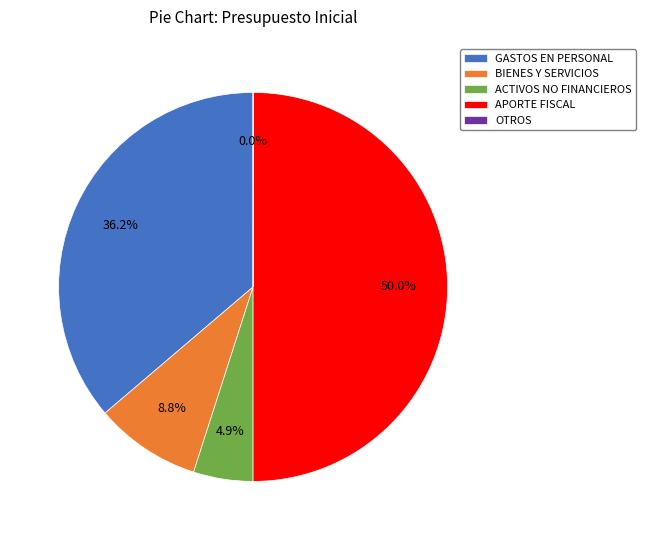

Which category has the biggest portion of the pie?

APORTE FISCAL